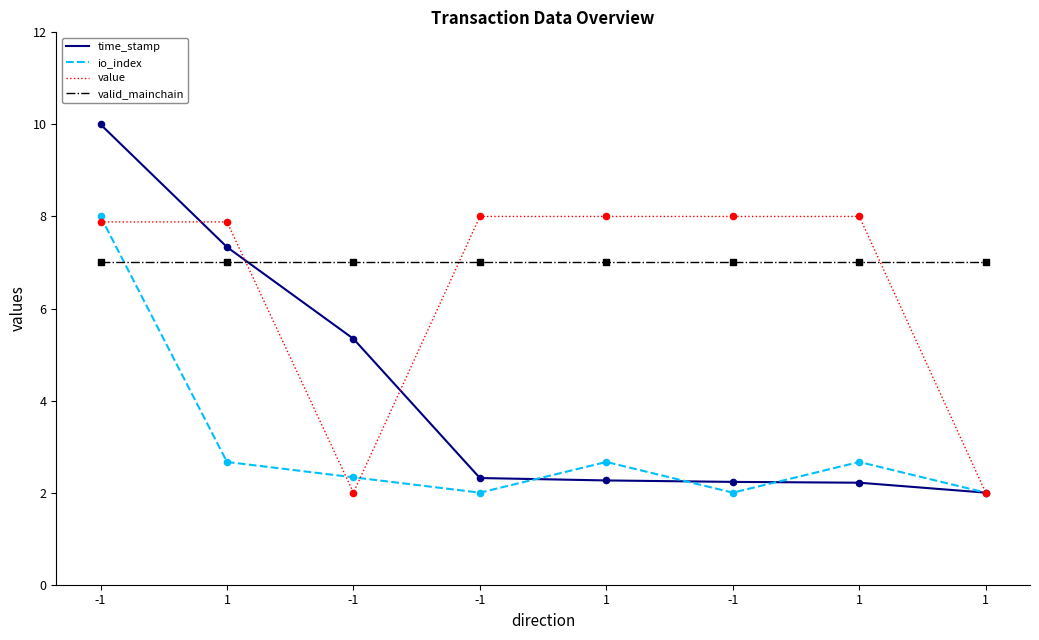

At how many categories does at least one series exceed 8?

1